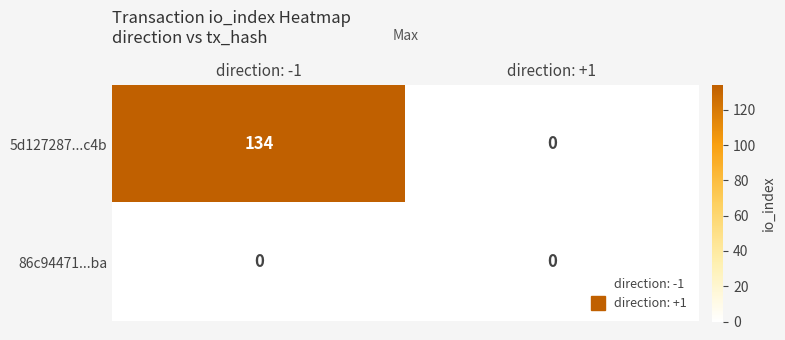

How many data points does each series have?

2